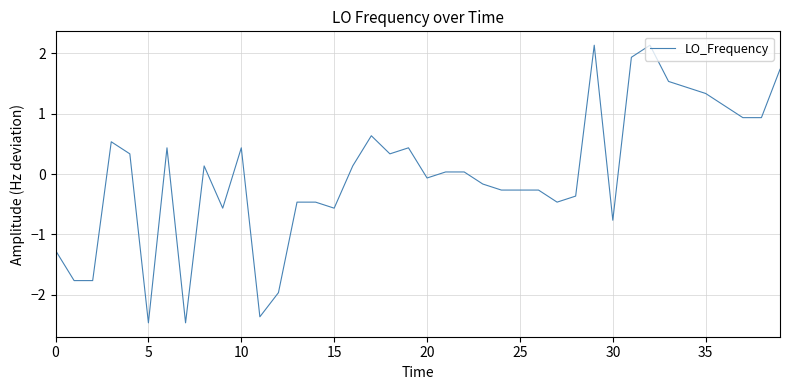

What is the difference between the maximum and minimum values?

4.6